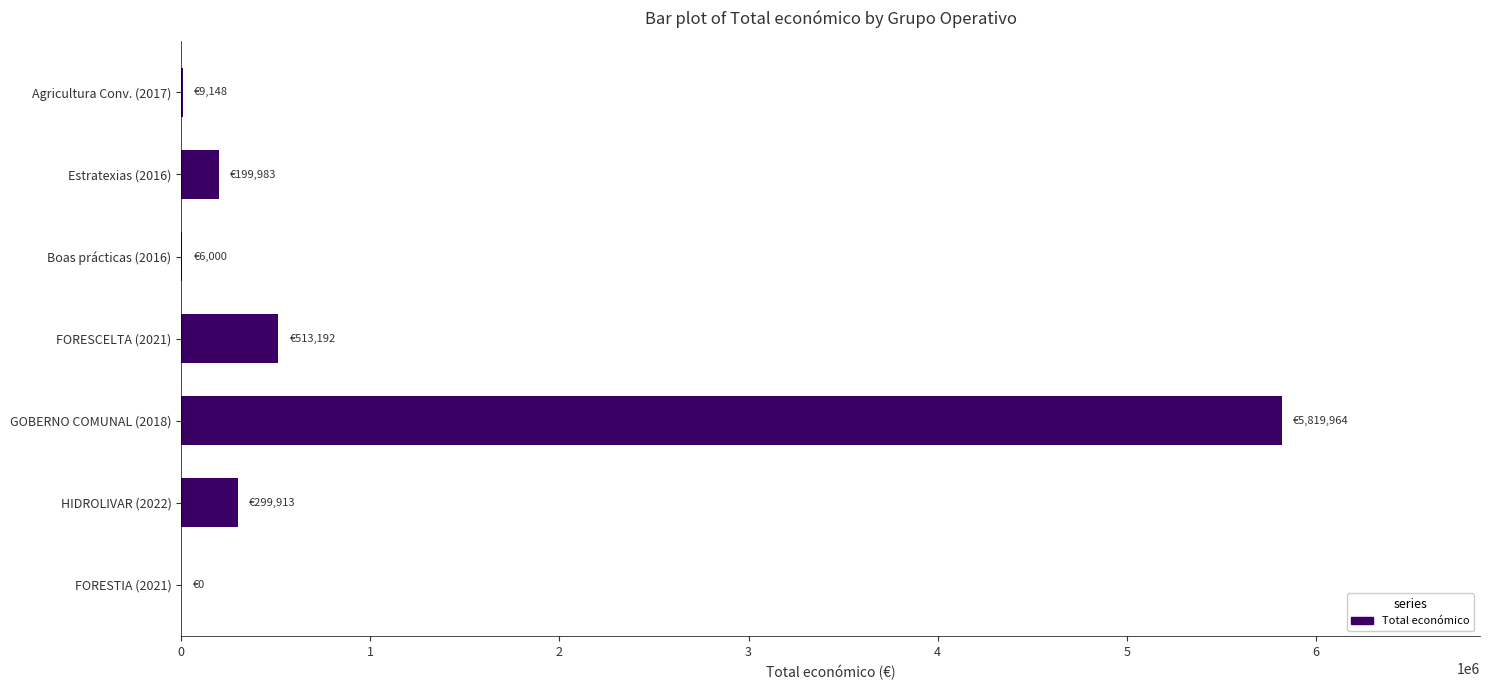

Between GOBERNO COMUNAL (2018) and FORESCELTA (2021), which is larger?

GOBERNO COMUNAL (2018)